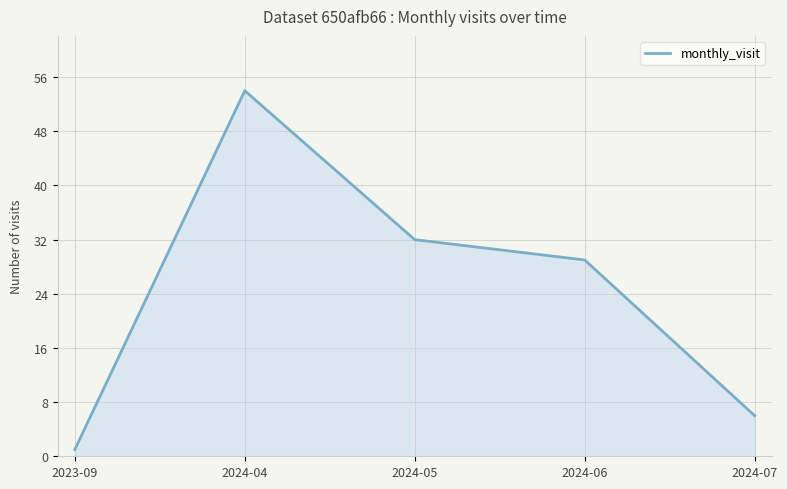

At which category does the chart reach its peak across all series?

2024-04